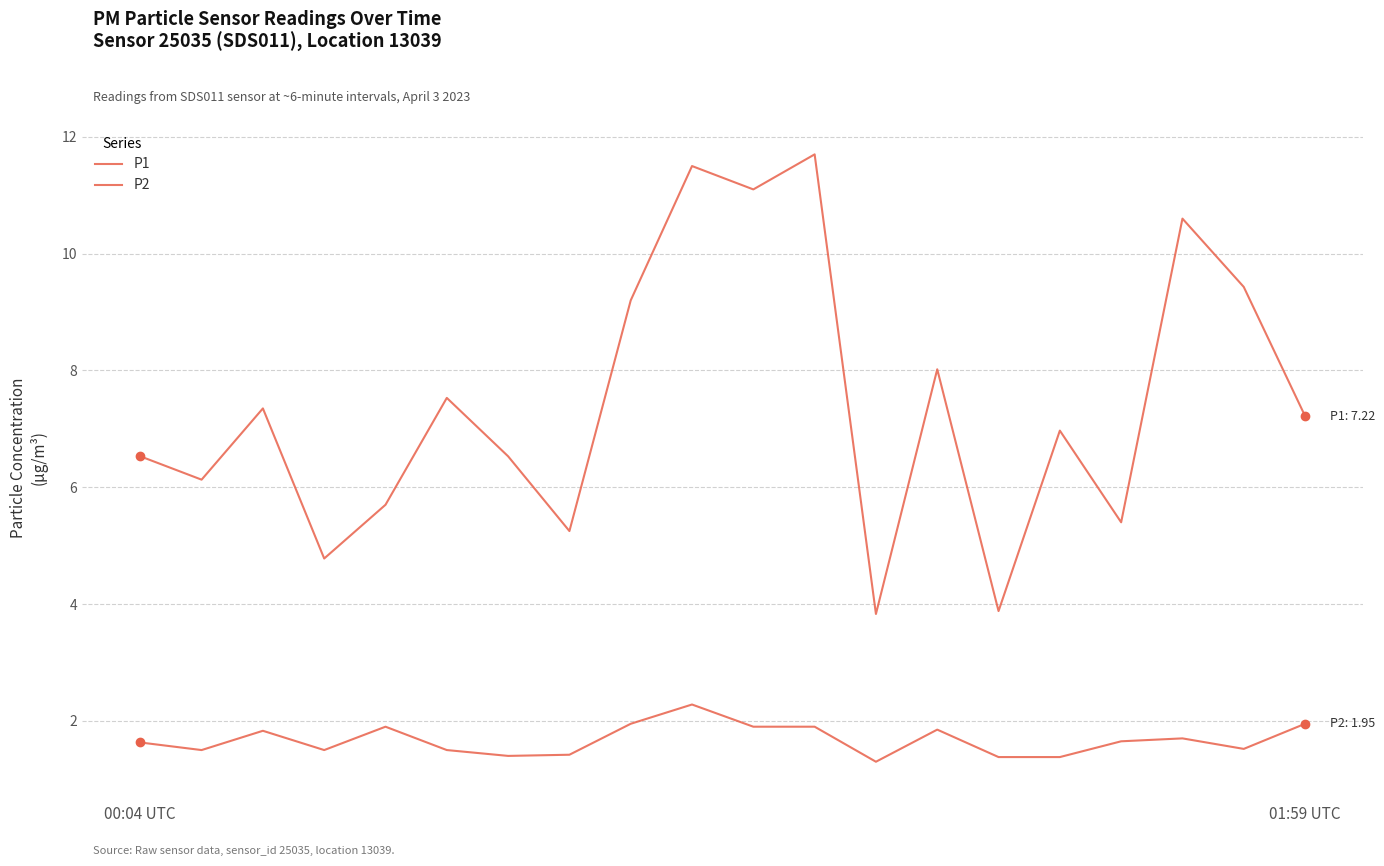

How many lines are shown in the chart?

2